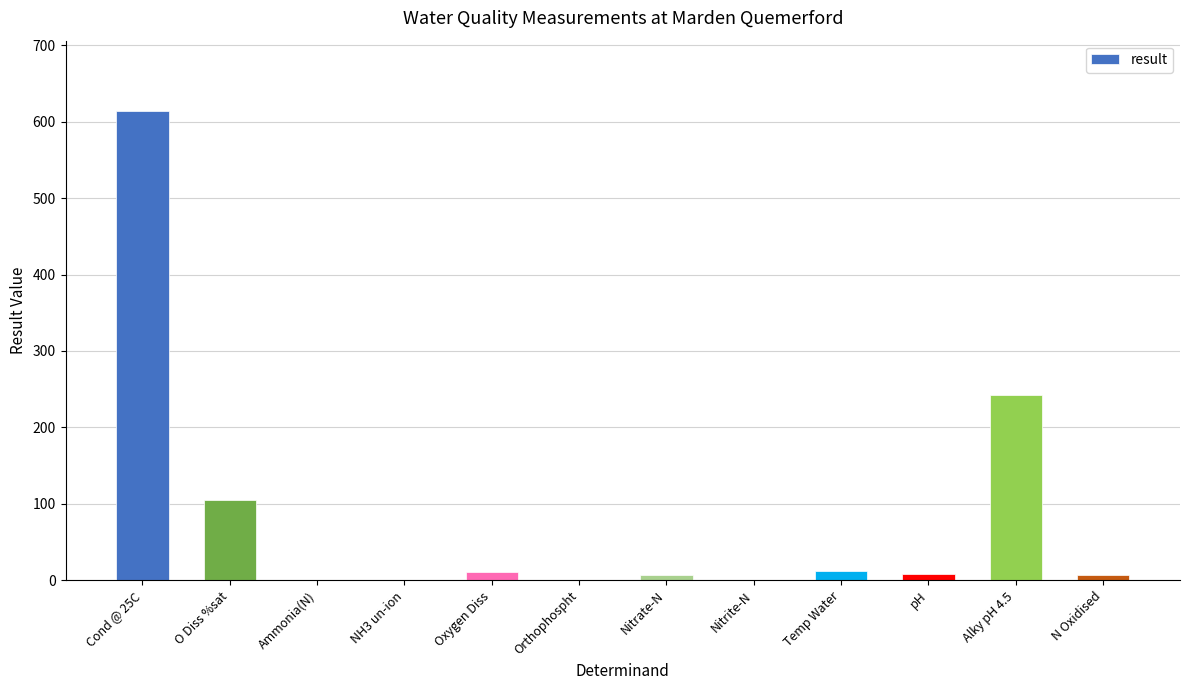

The chart shows a value of 104.3 at O Diss %sat. True or false?

True